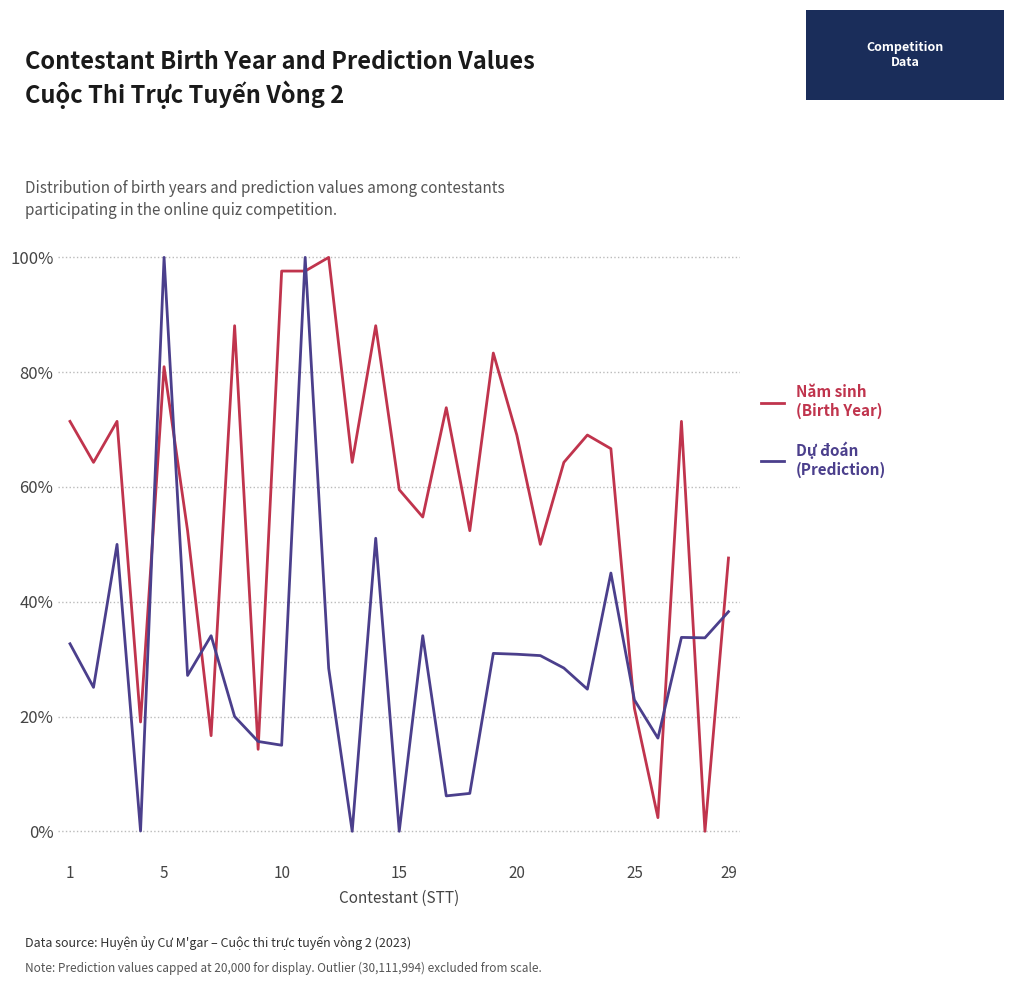

Which series has the largest total across all categories?

Năm sinh (Birth Year)